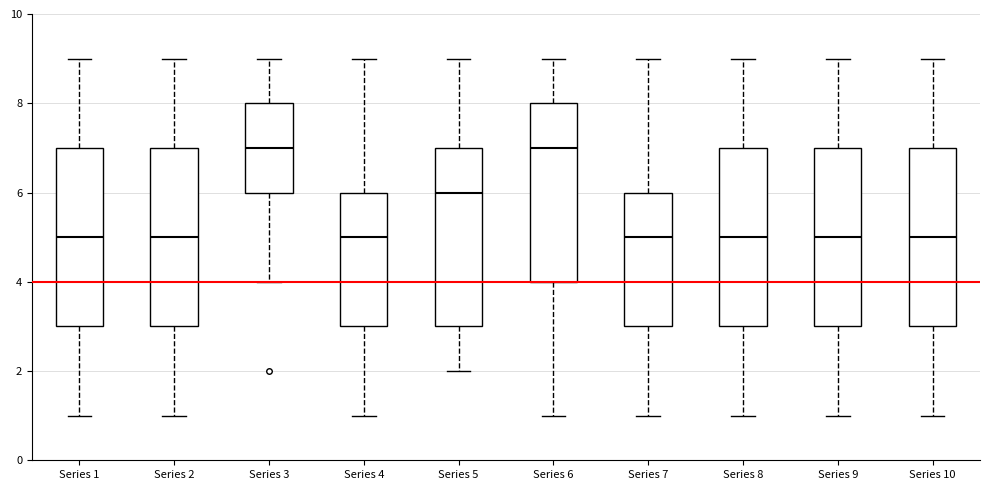

Where is the lower edge of the box for Series 6 on the y-axis? The values are not printed on the chart, so give them approximately, as read against the axis.

4